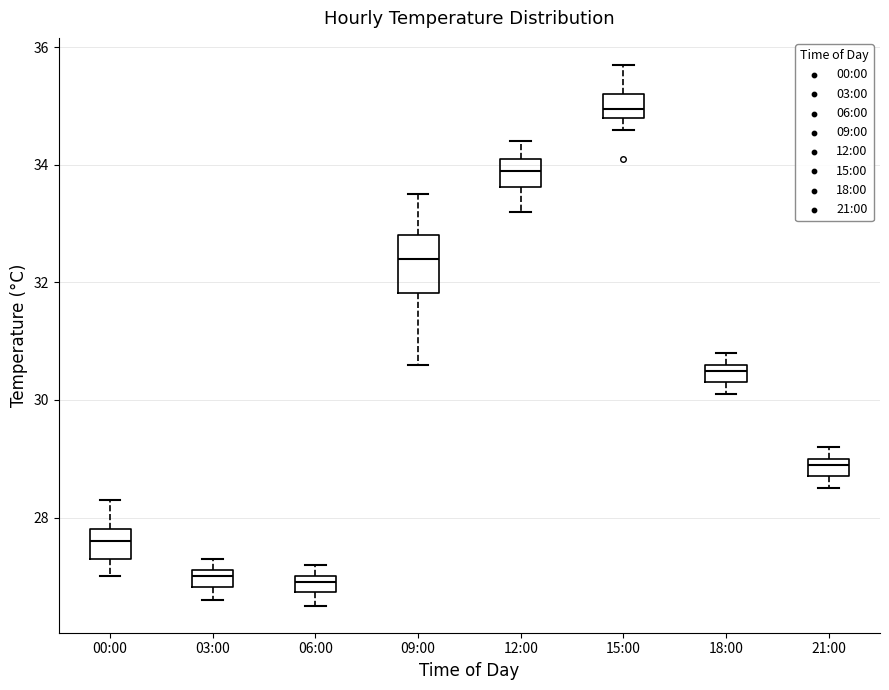

Which box has the highest median line?

15:00